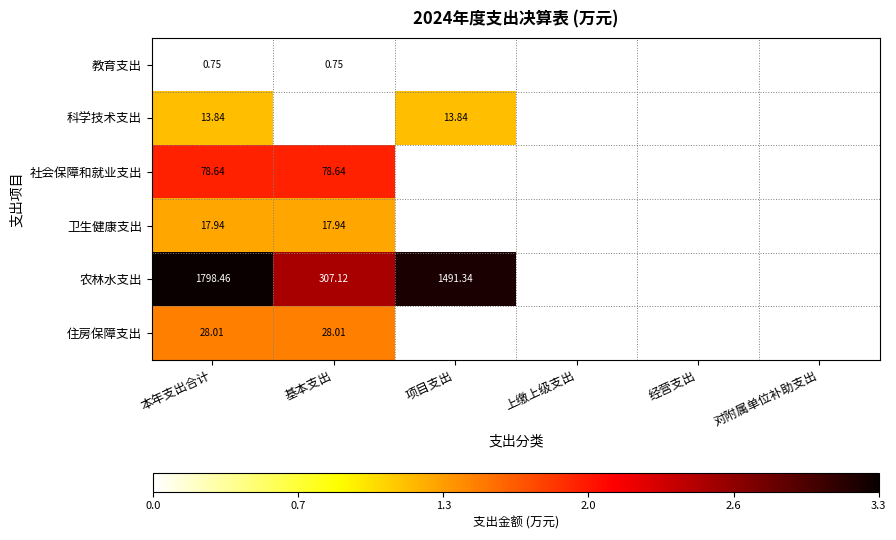

What is the greatest value displayed?

3.3